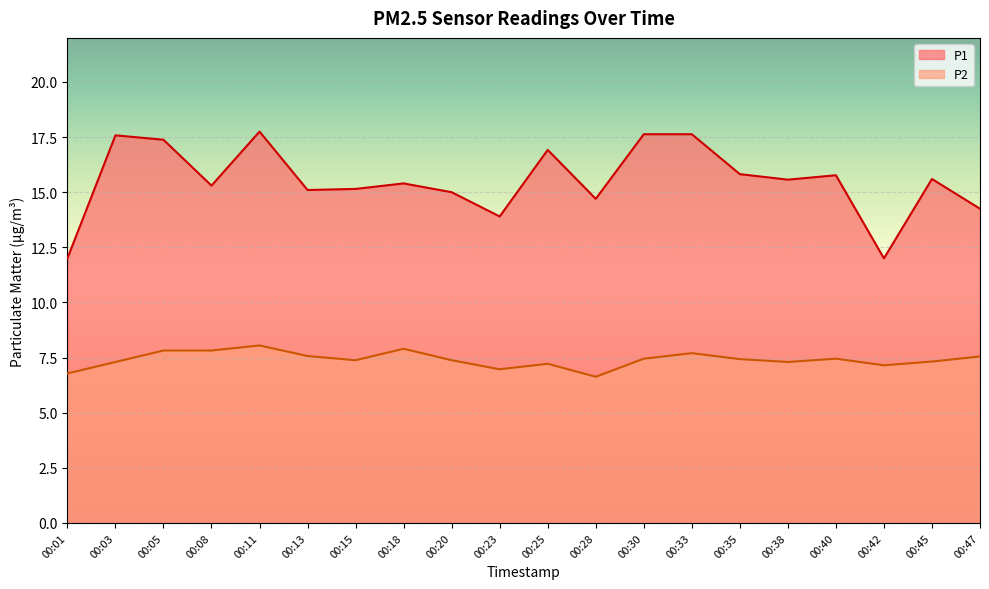

True or false: P1 and P2 intersect in this chart.

False